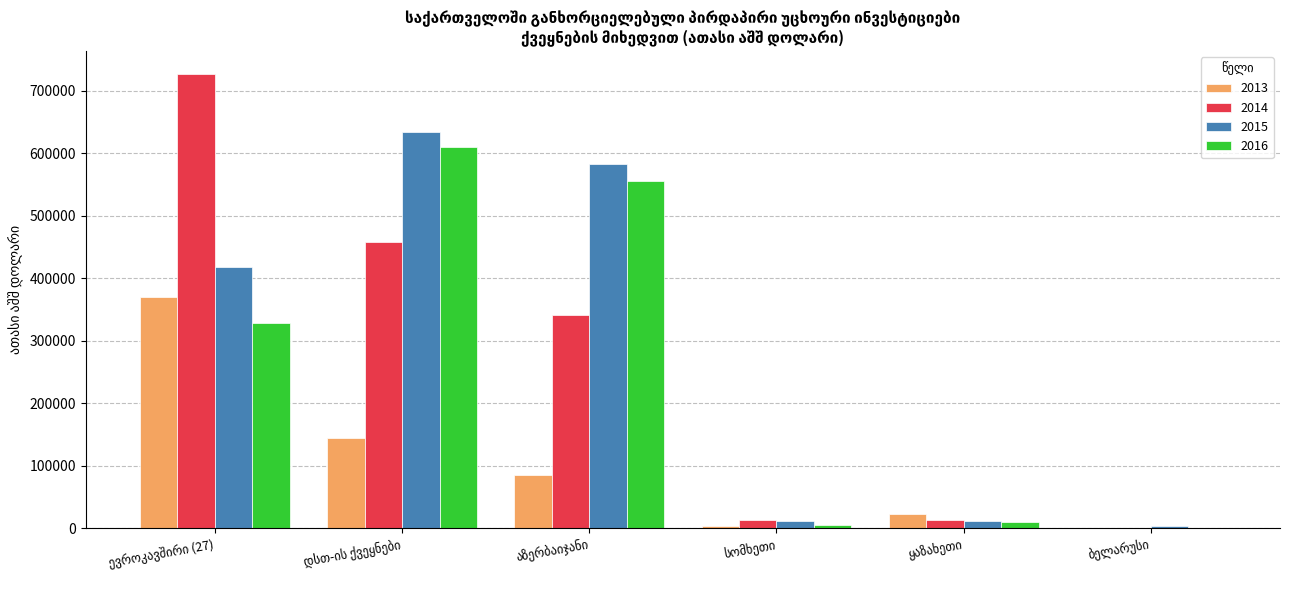

How many data points in 2014 are above 340549?

3